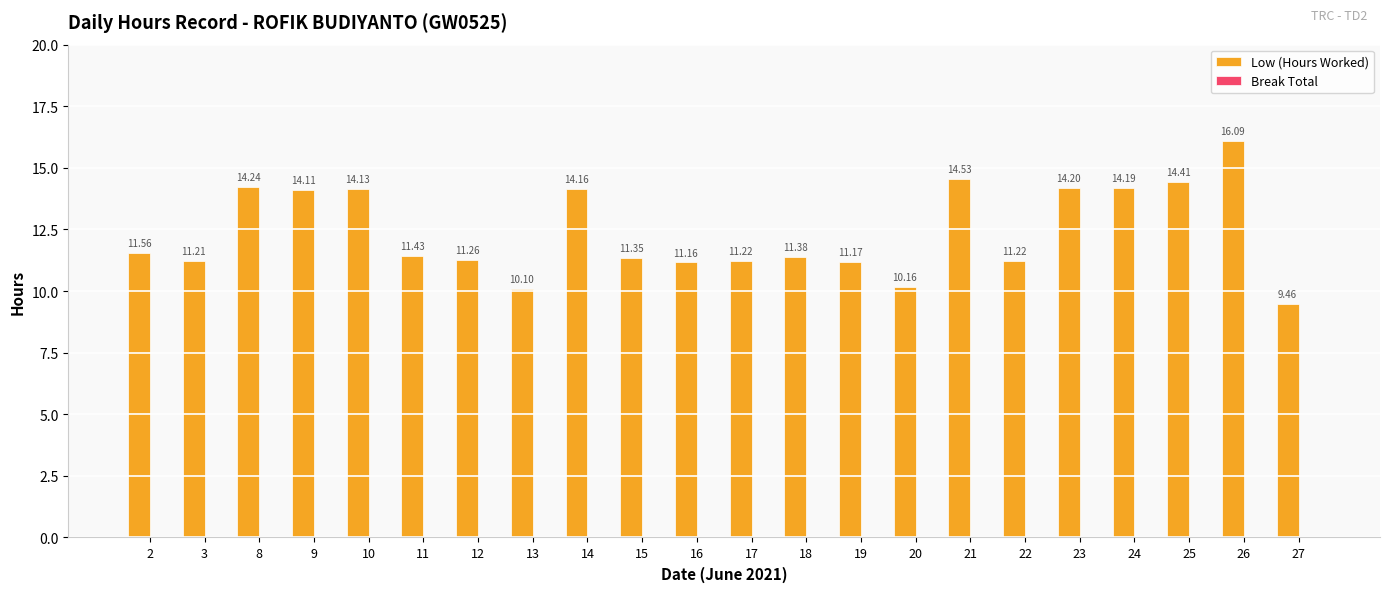

Does the chart contain any negative values?

No